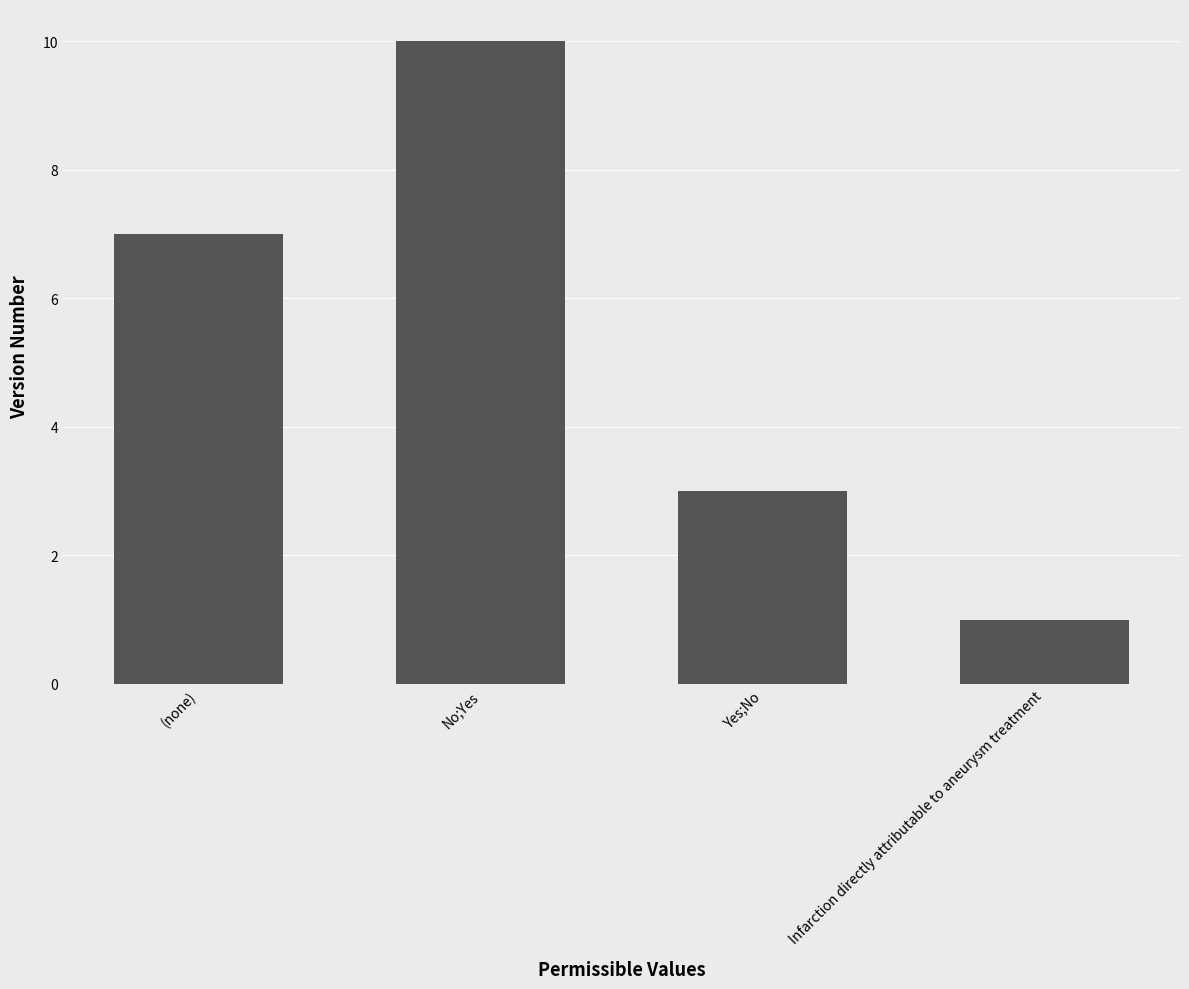

Reading right to left, transcribe all the data shown in this chart.

Infarction directly attributable to aneurysm treatment=1	Yes;No=3	No;Yes=10	(none)=7